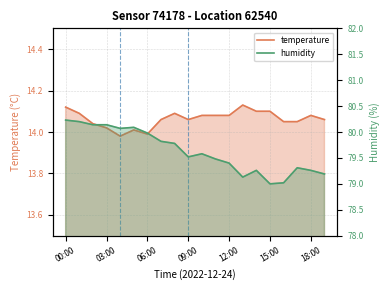

What is the value of the temperature point at the 15th from the left?

14.1